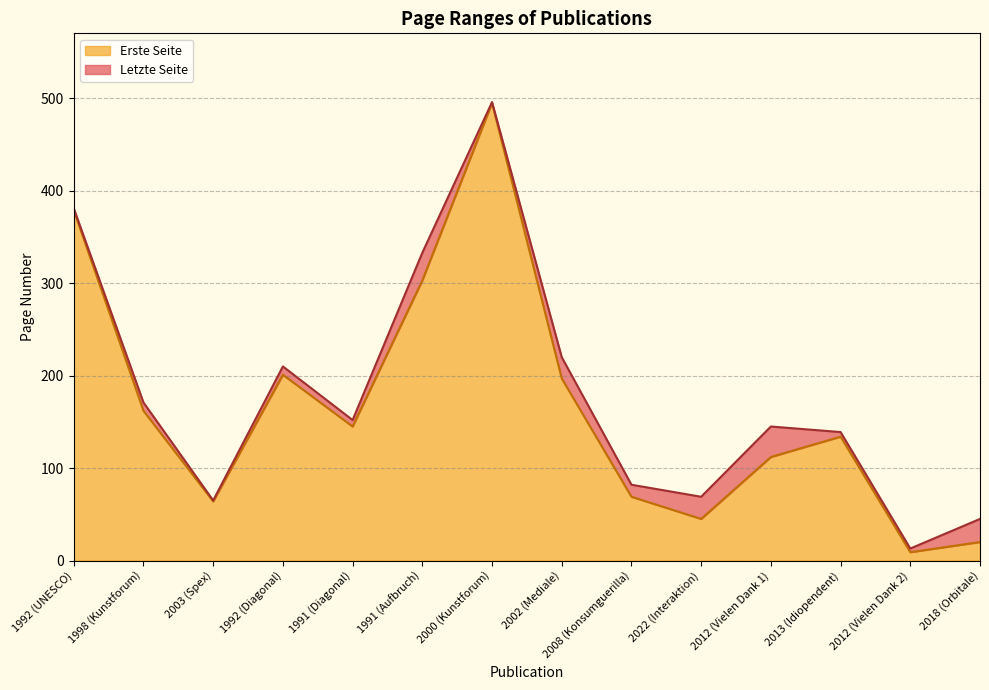

True or false: Letzte Seite has more than 0 points higher than both neighbors.

True